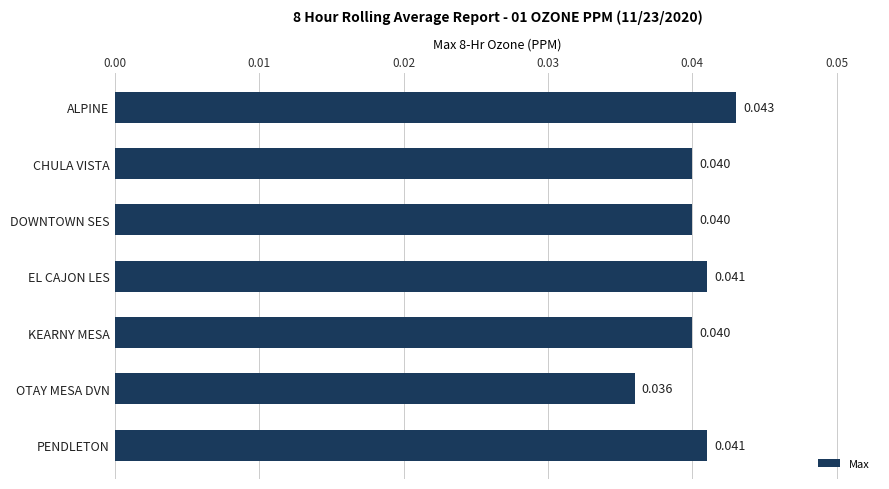

At which label is the value closest to 0?

OTAY MESA DVN